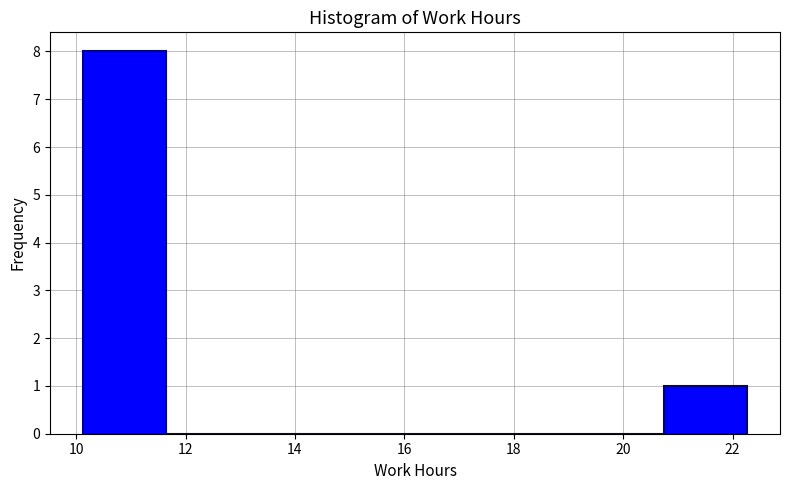

Reading left to right, transcribe this chart: for each bar, give the range it covers on the x-axis and its height. Neither the bar edges nor the heights are printed on the chart, so give them approximately, as read against the axes.

10.2 to 11.6: 8
11.6 to 13.2: 0
13.2 to 14.6: 0
14.6 to 16.2: 0
16.2 to 17.8: 0
17.8 to 19.2: 0
19.2 to 20.8: 0
20.8 to 22.2: 1